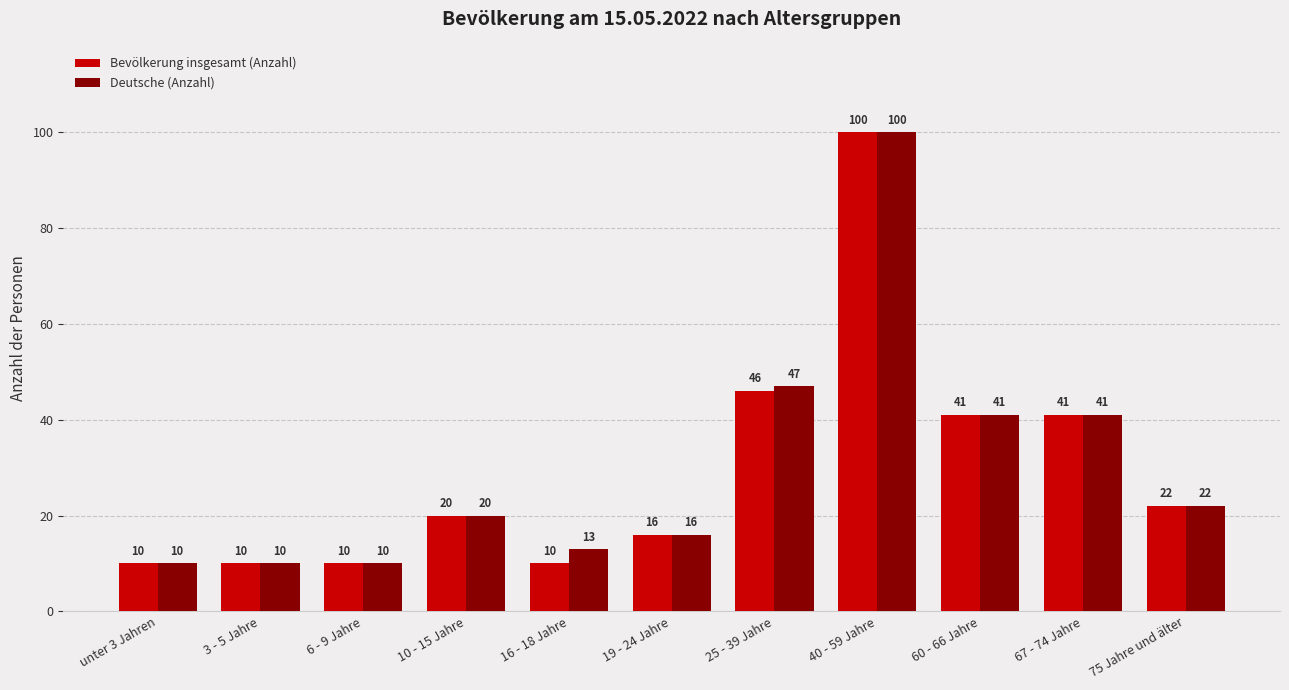

What are all the series names shown in the legend?

Bevölkerung insgesamt (Anzahl), Deutsche (Anzahl)